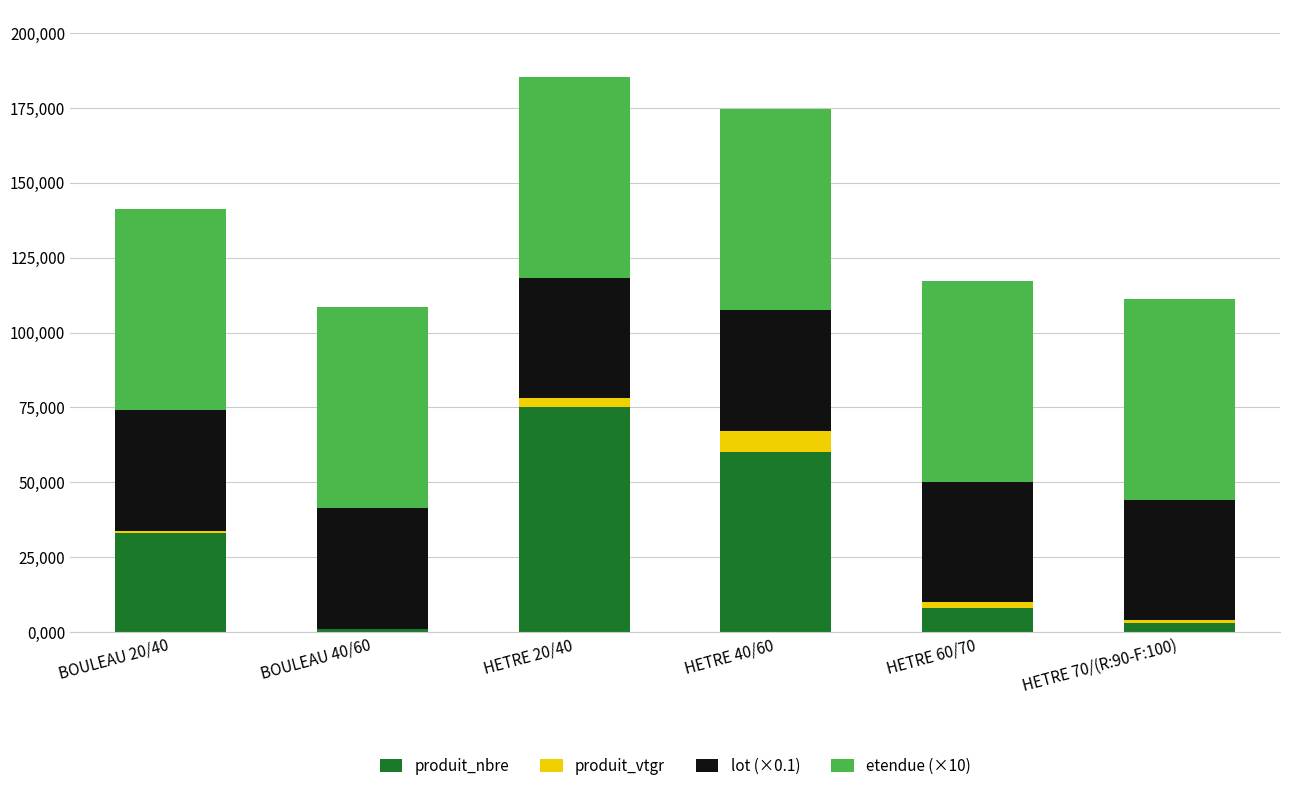

What position from the left is HETRE 60/70?

5